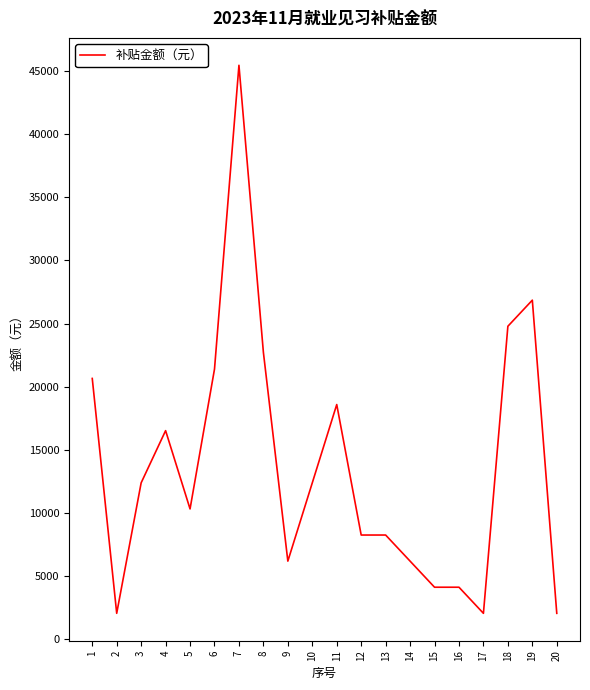

Read the value at 11, to the nearest 50.

18600